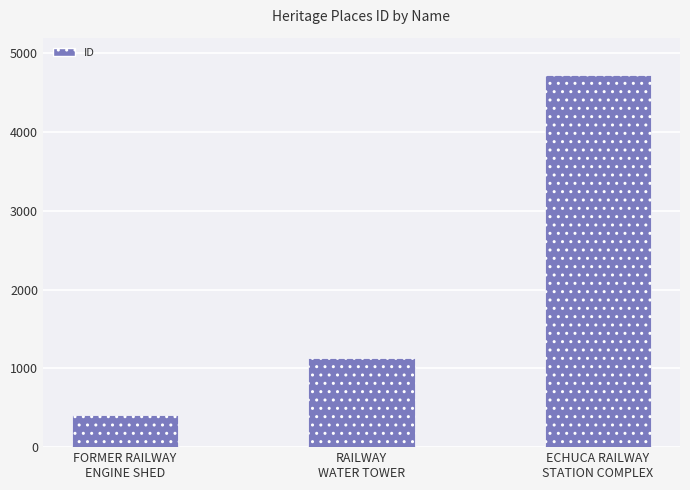

Which label corresponds to the largest value in the chart?

ECHUCA RAILWAY
STATION COMPLEX